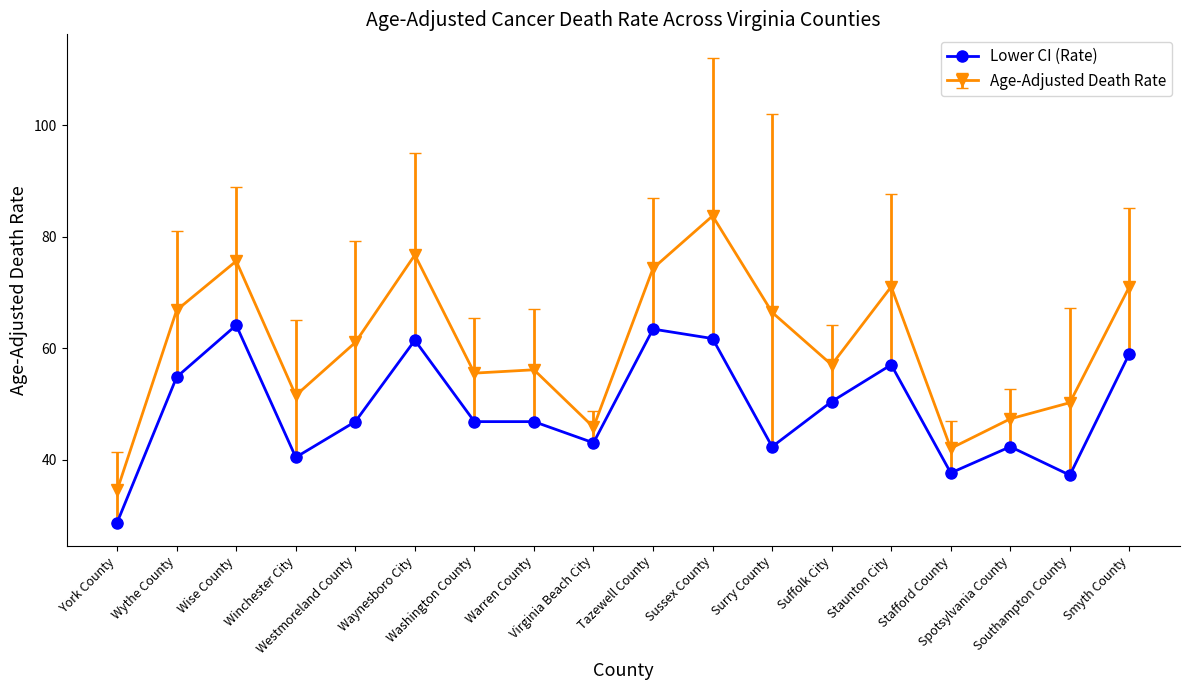

Which label corresponds to the smallest value in the chart?

York County